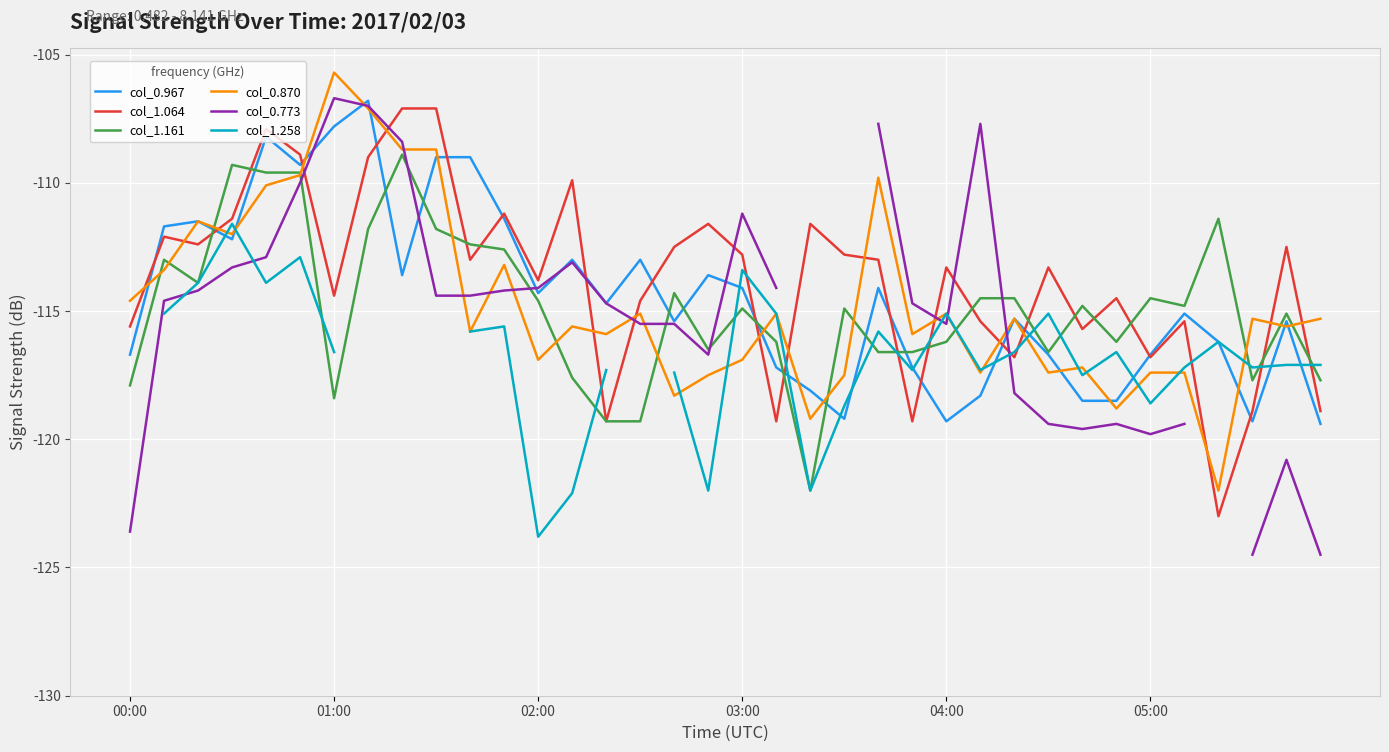

True or false: col_1.161 has a value of -42.9 at 19.

False